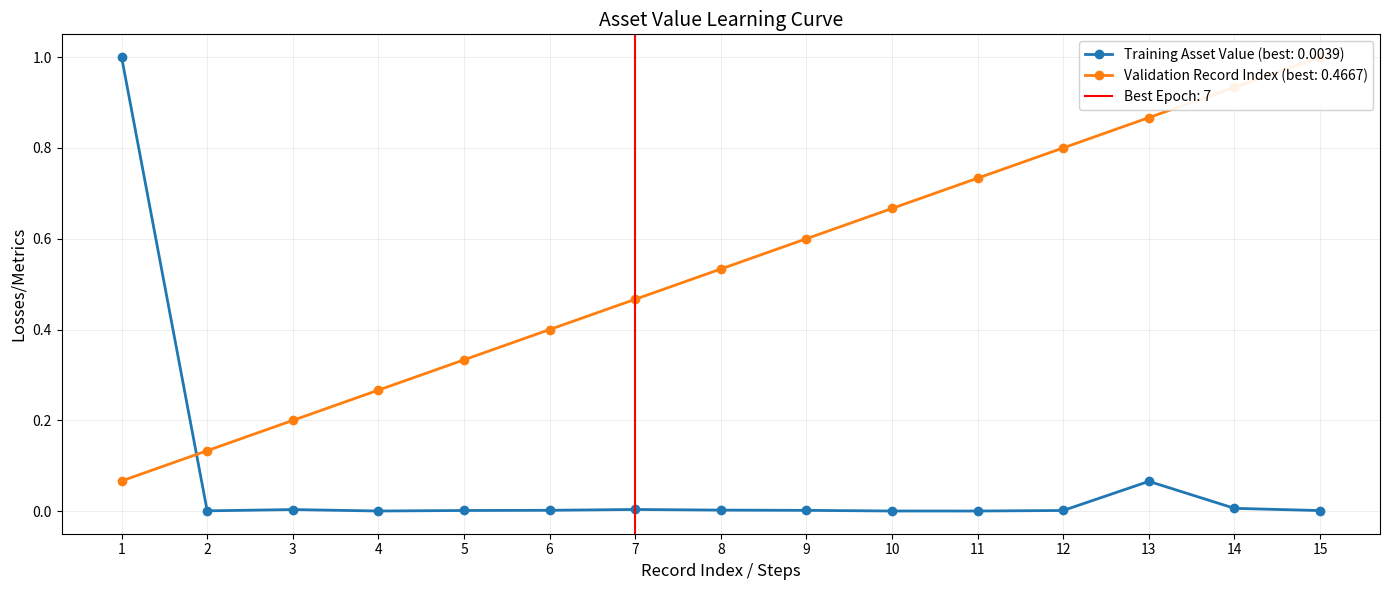

The value of Training Asset Value (best: 0.0039) at 1 is 1.0. True or false?

True